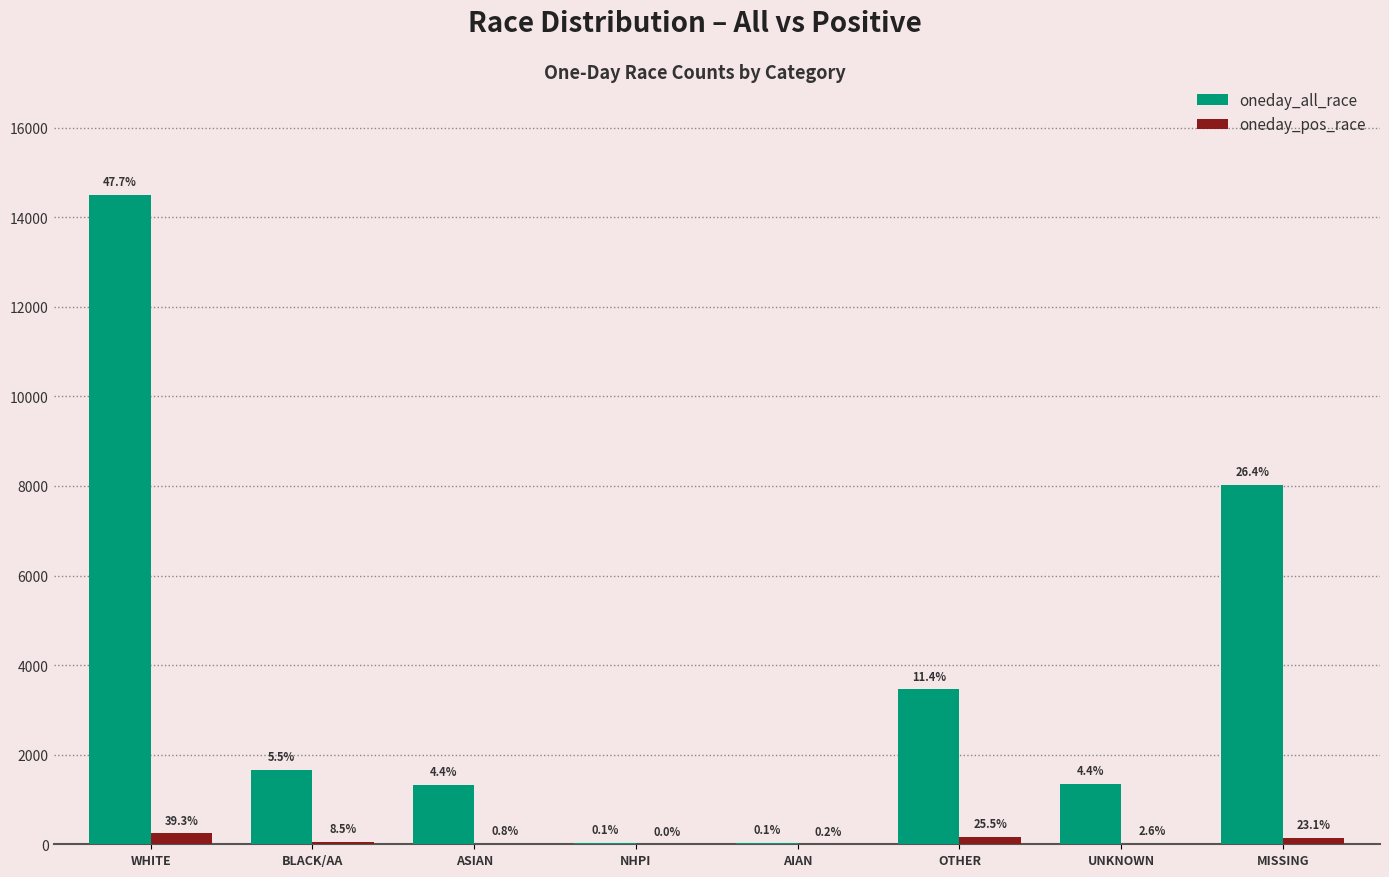

Are the bars grouped side by side (vs. stacked)?

Yes